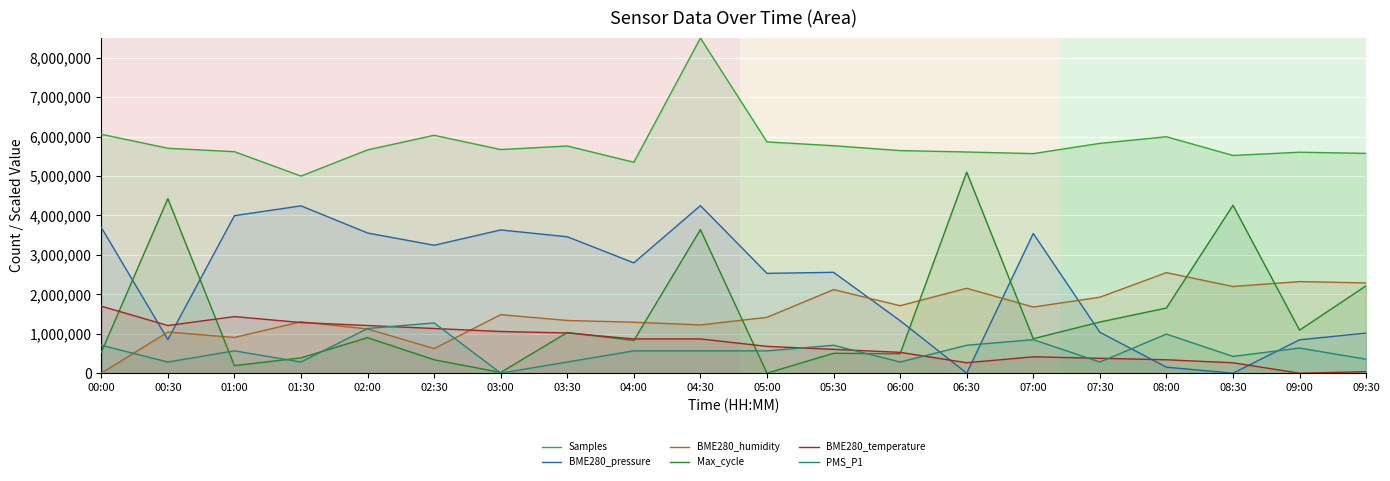

Is the value of PMS_P1 at 07:00 greater than the value of Samples at 07:00?

No